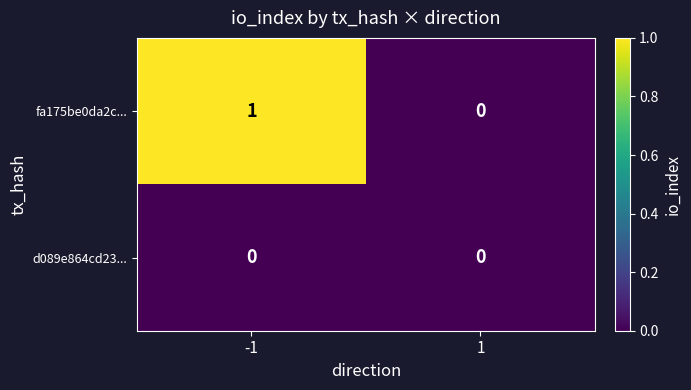

What is the spread (max minus min) of values at -1?

1